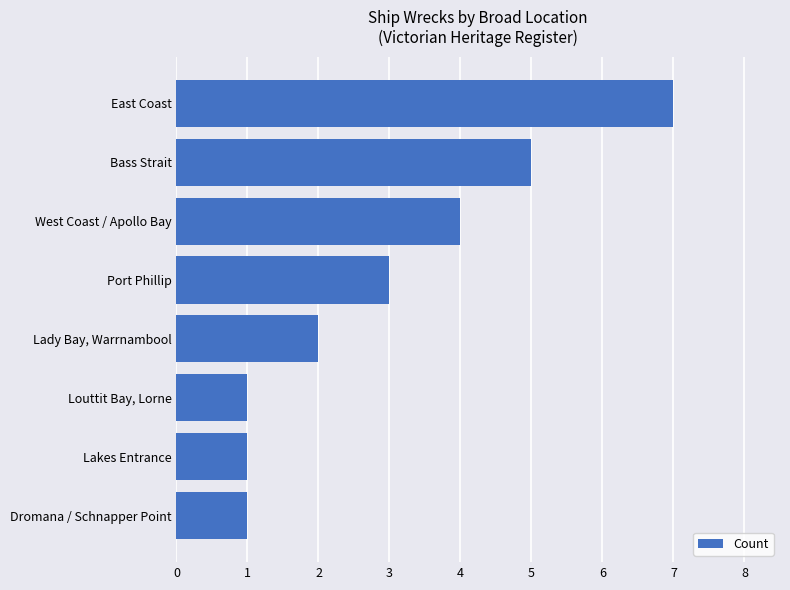

Which has a higher value, Lady Bay, Warrnambool or East Coast?

East Coast